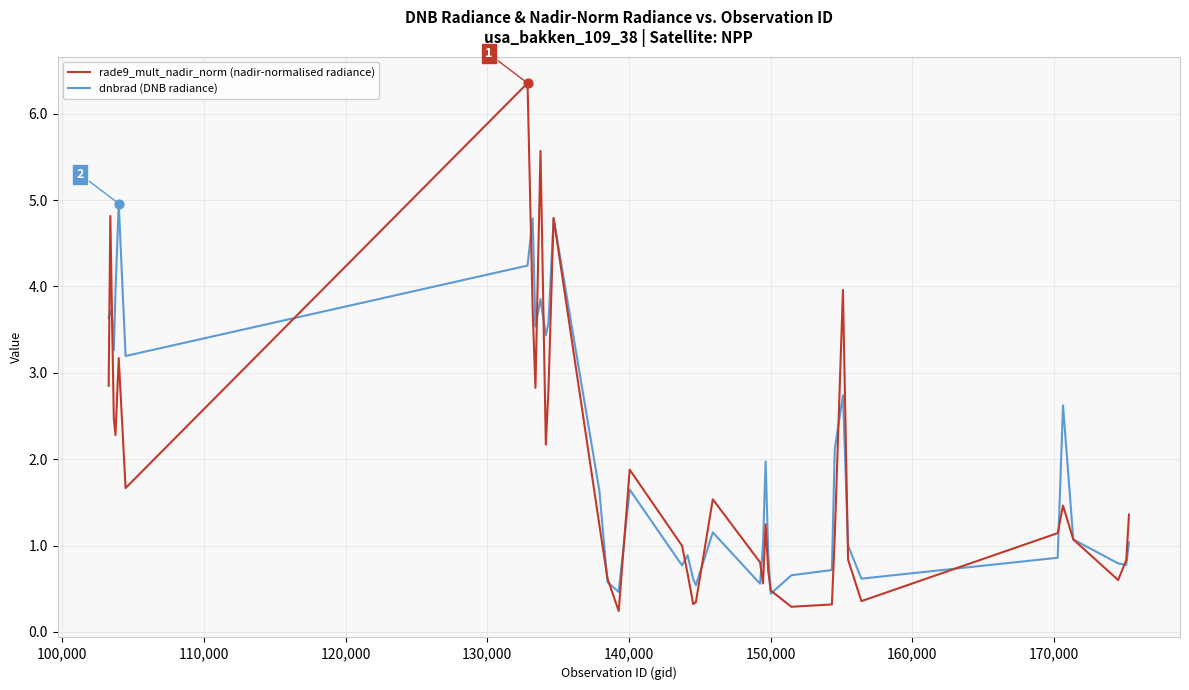

What are all the series names shown in the legend?

rade9_mult_nadir_norm (nadir-normalised radiance), dnbrad (DNB radiance)